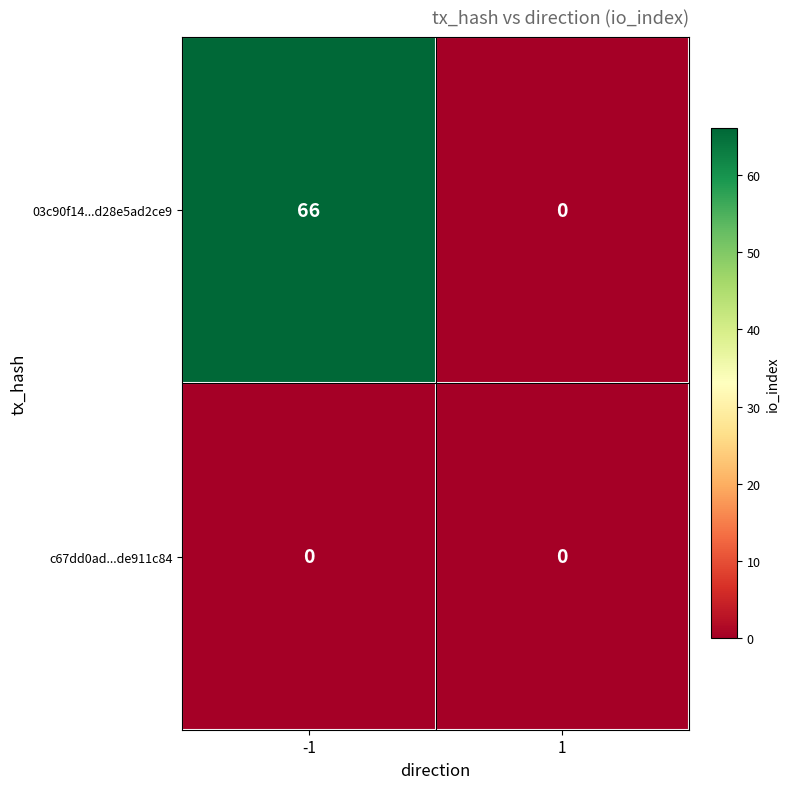

Which series has the widest spread of values?

03c90f14...d28e5ad2ce9